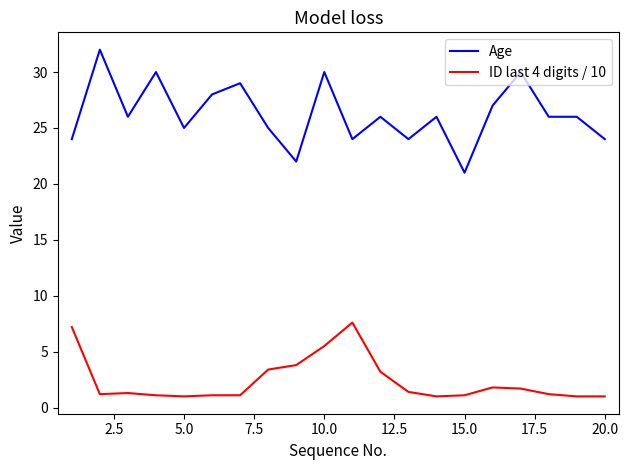

Rank the series by their maximum value, from highest to lowest.

Age, ID last 4 digits / 10